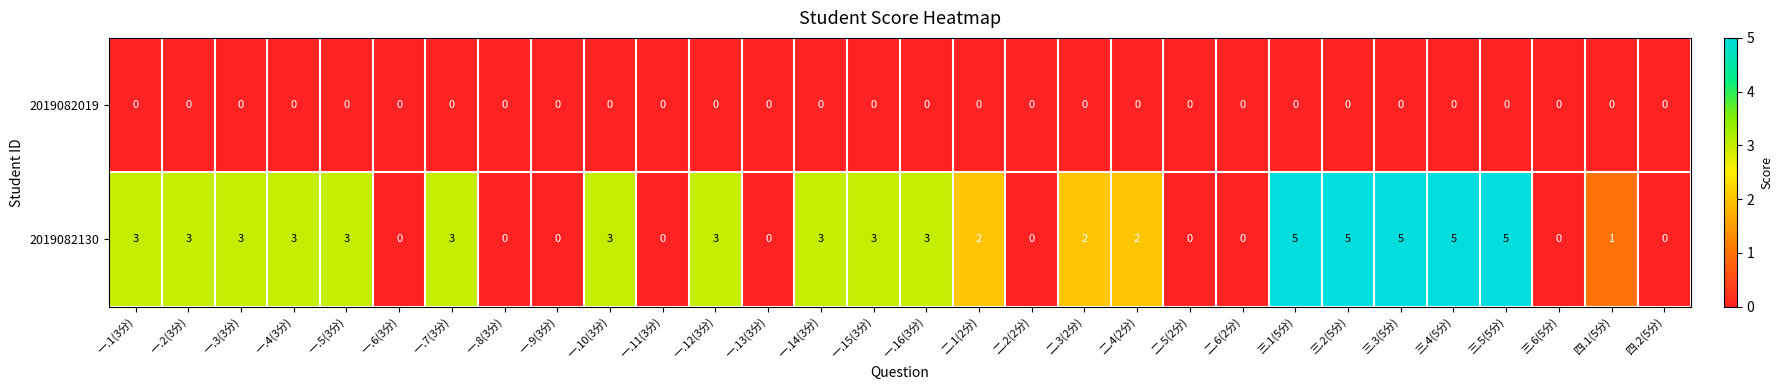

How many distinct data groups are displayed?

2